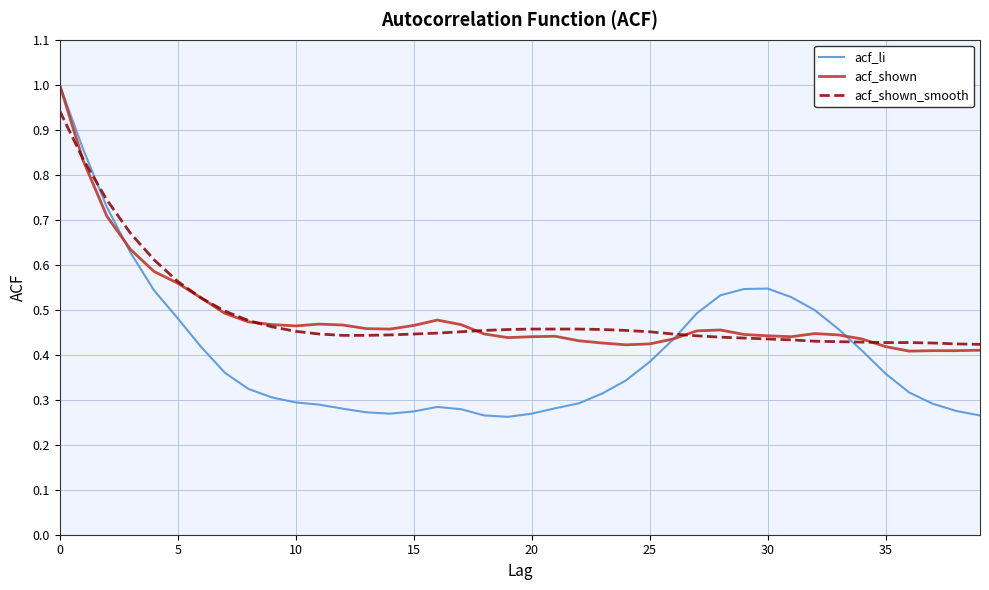

Which series has the largest range (max minus min)?

acf_li